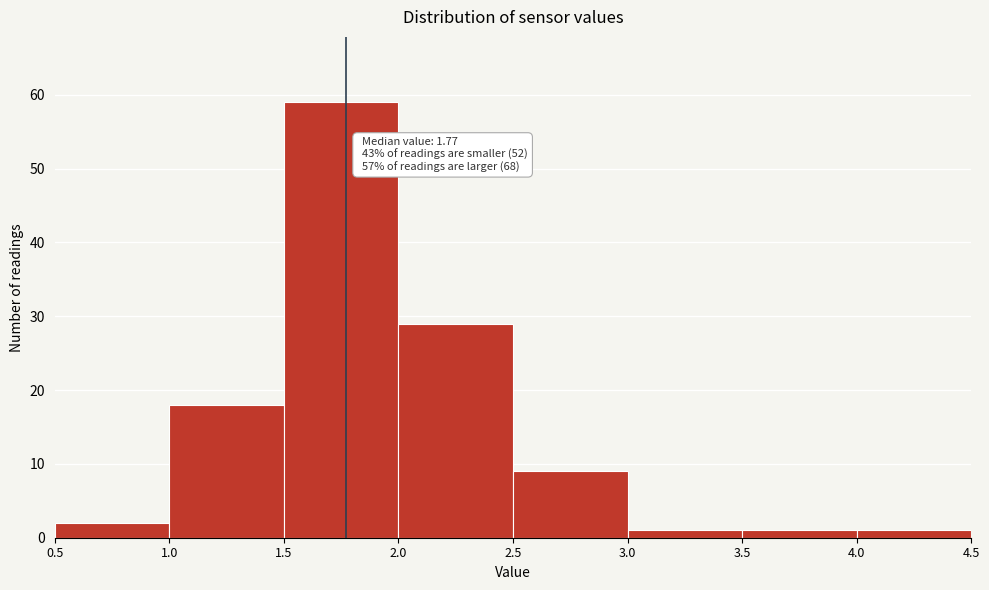

Which range on the x-axis has the tallest bar?

1.5 to 2.0